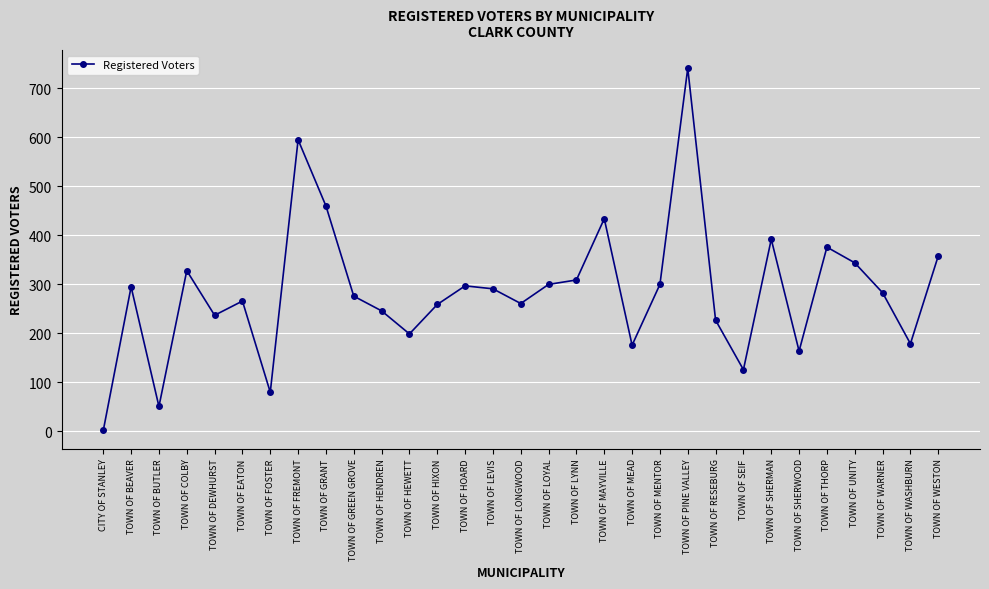

What is the greatest value displayed?

741